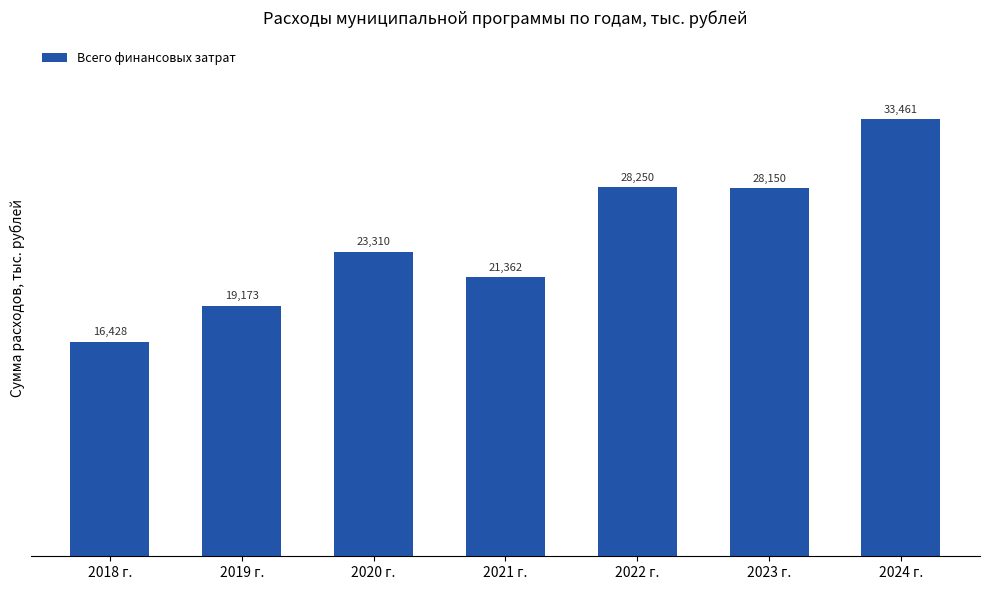

The chart shows a value of 28150.5 at 2023 г.. True or false?

True